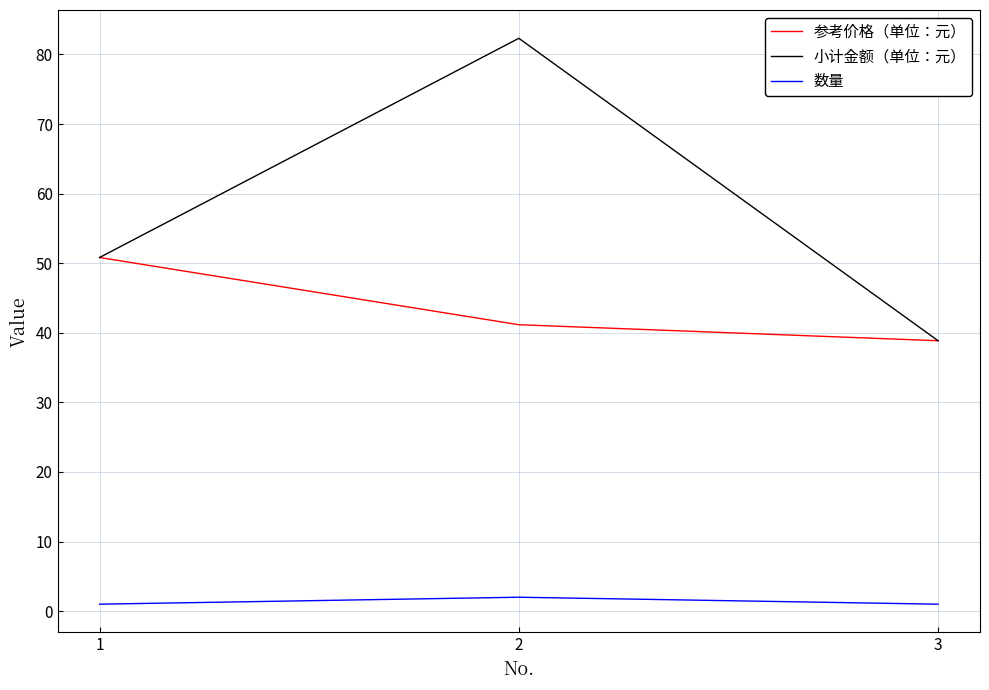

Rank the series by their average value, from highest to lowest.

小计金额（单位：元）, 参考价格（单位：元）, 数量